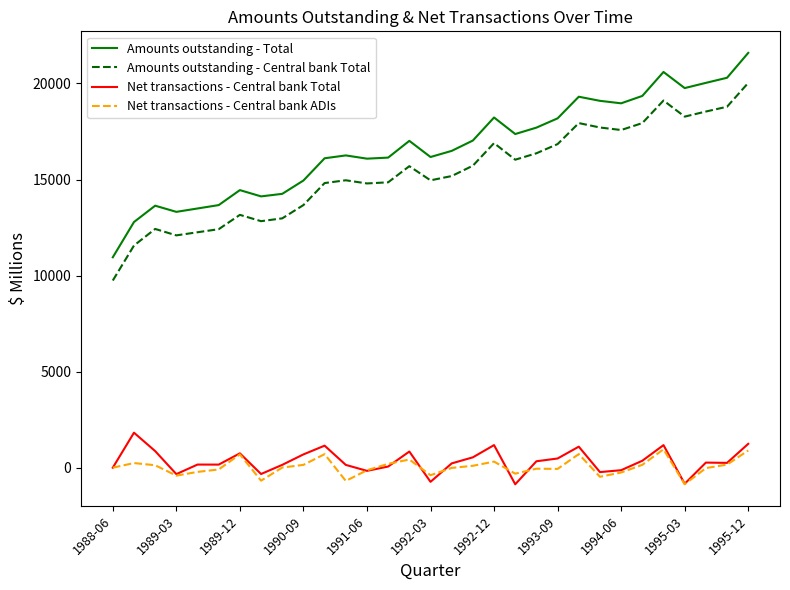

Which series has the largest range (max minus min)?

Amounts outstanding - Total